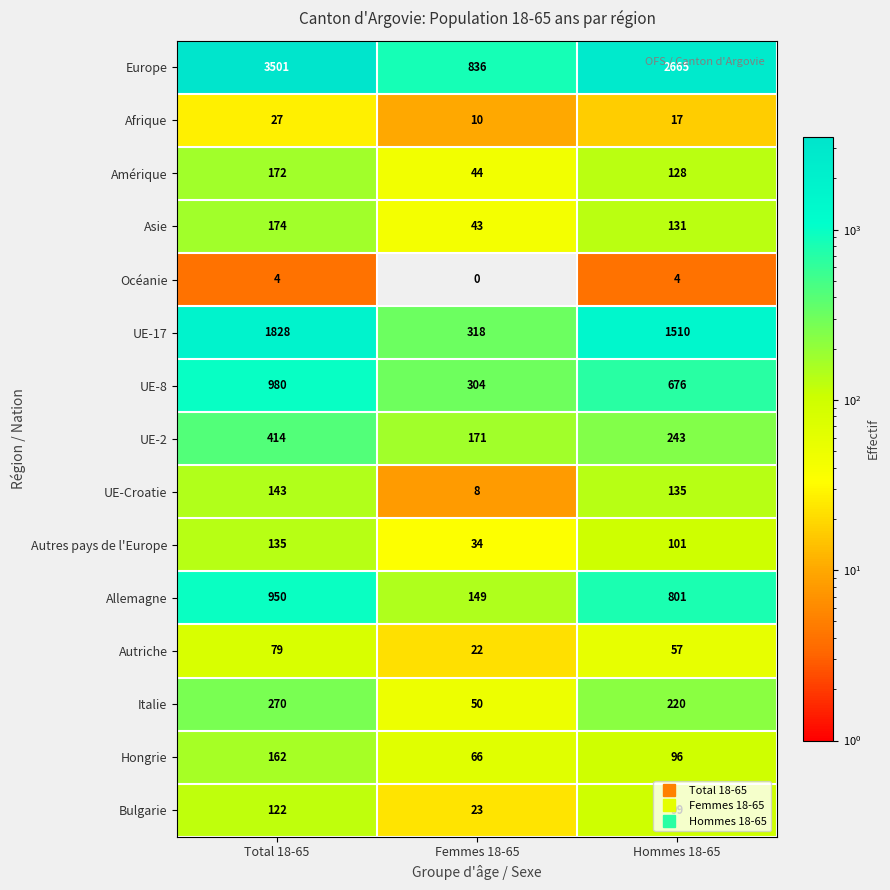

At which category is the sum across all series the highest?

Total 18-65